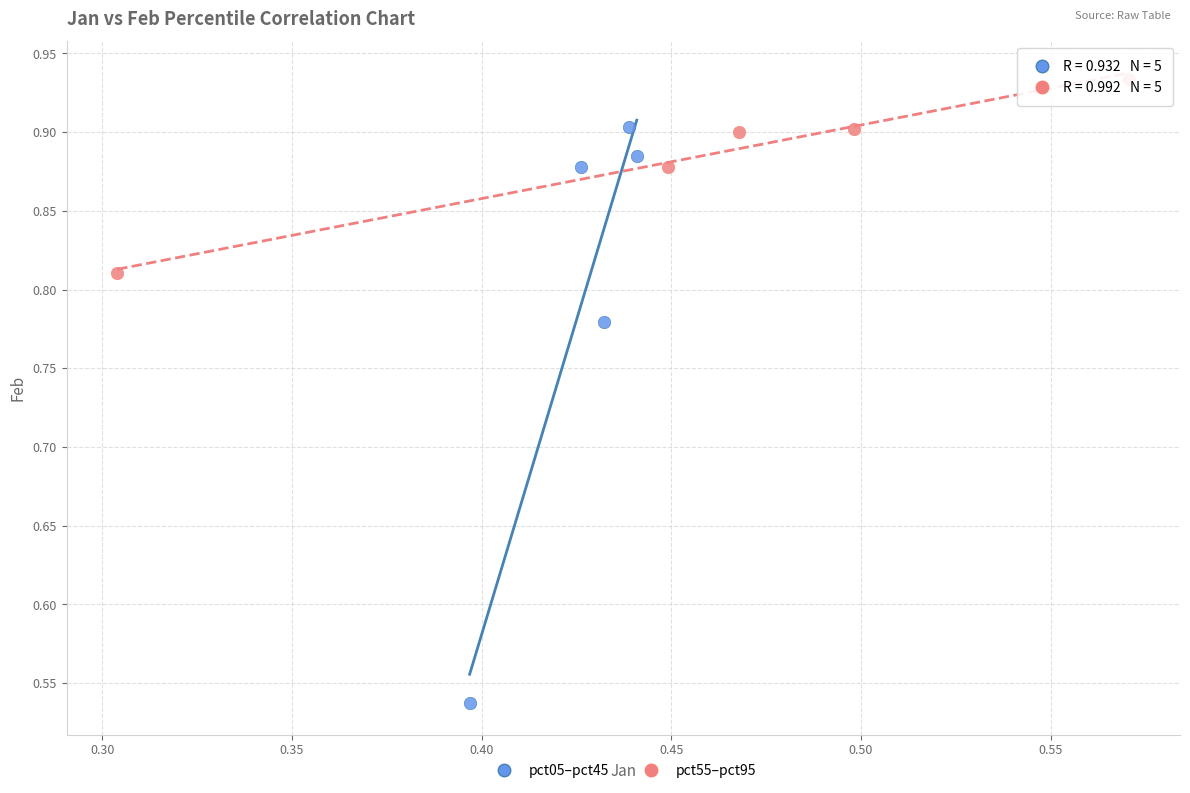

Which series reaches the minimum Y coordinate?

pct05–pct45